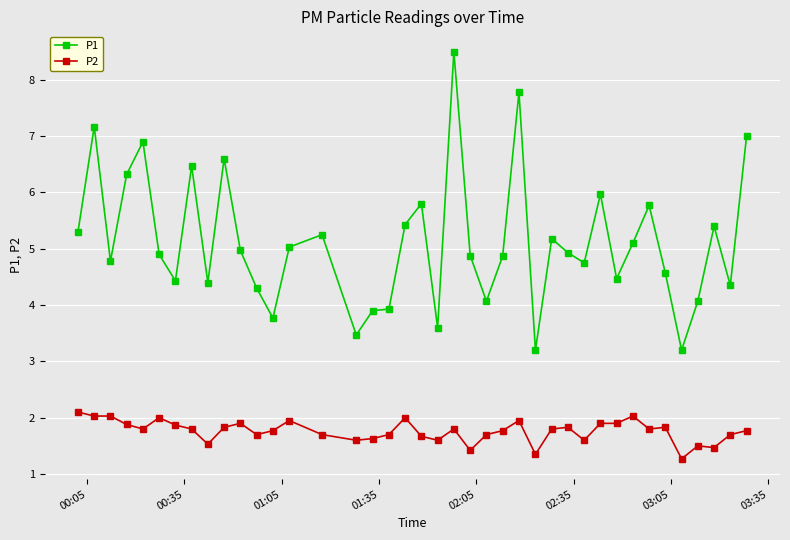

What is the highest value of the P1 series?

8.5